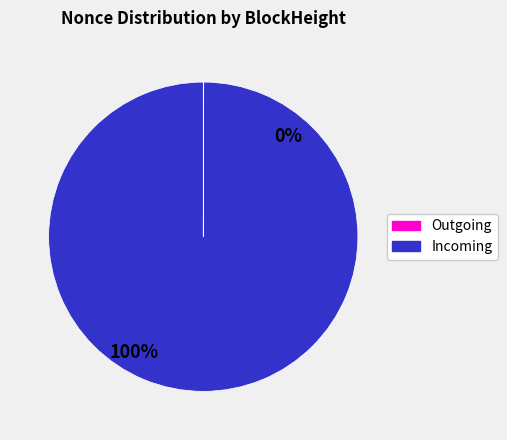

The 56087 slice represents 9% of the pie. True or false?

False